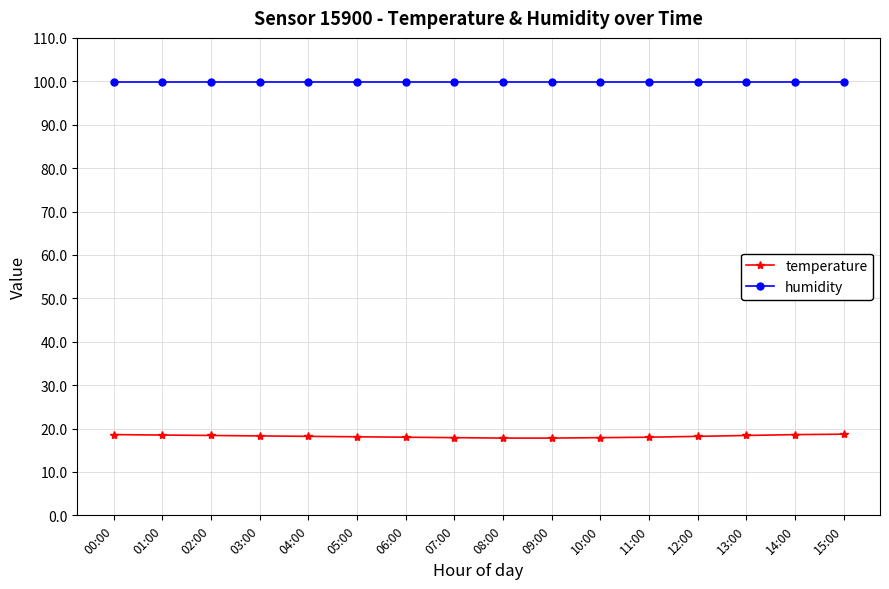

How many lines are shown in the chart?

2